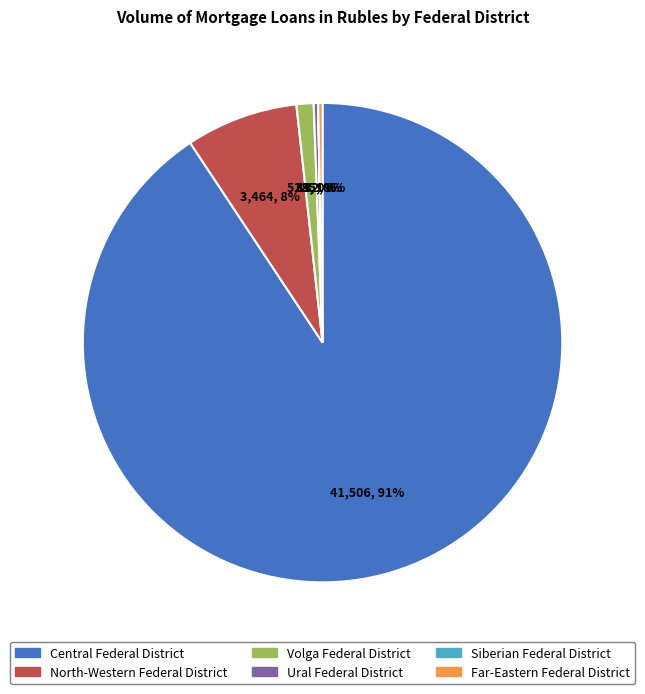

Between Ural Federal District and Central Federal District, which is larger?

Central Federal District